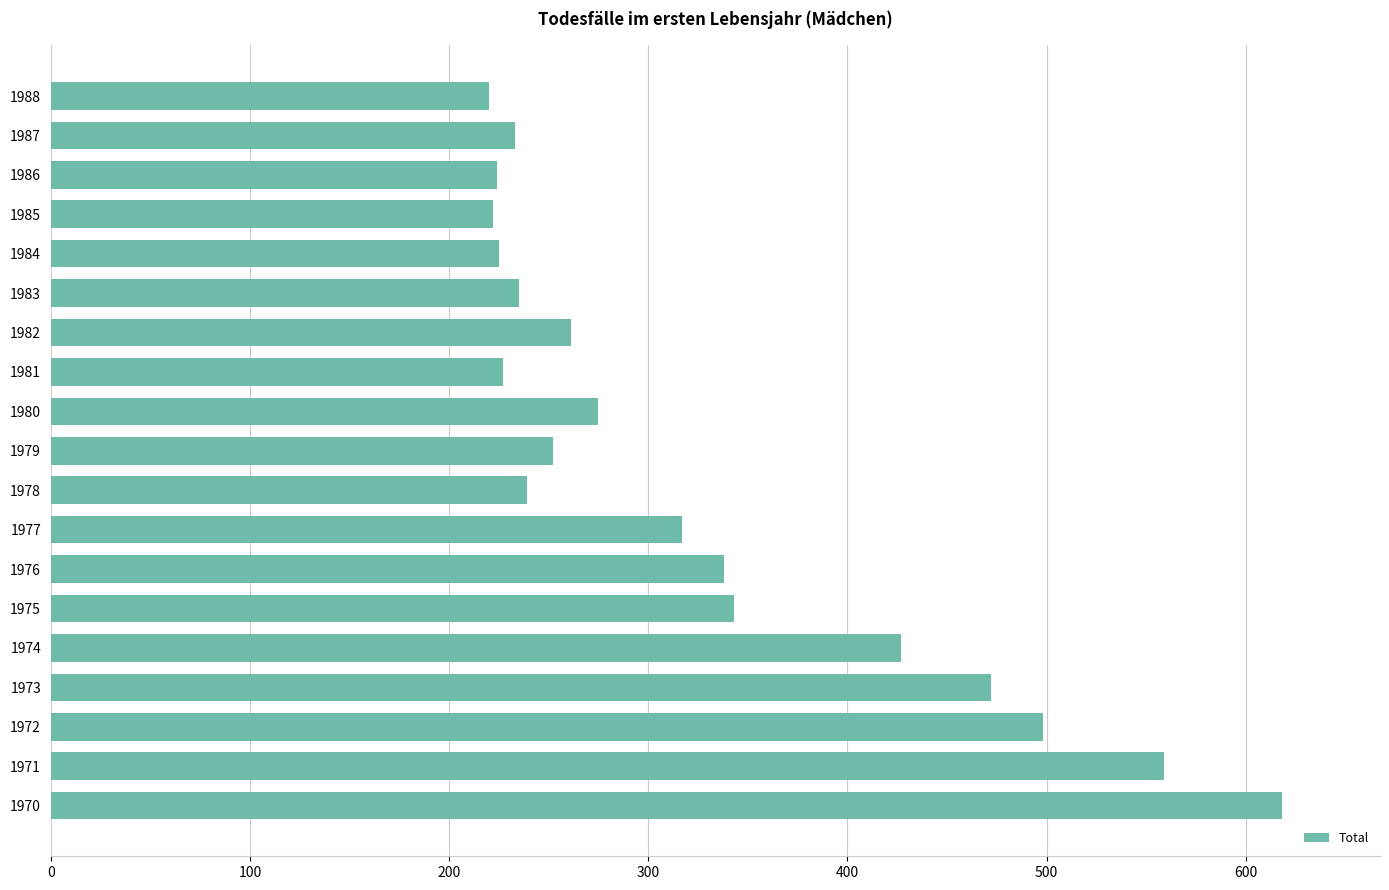

What is the difference between the values at 1971 and 1975?

216